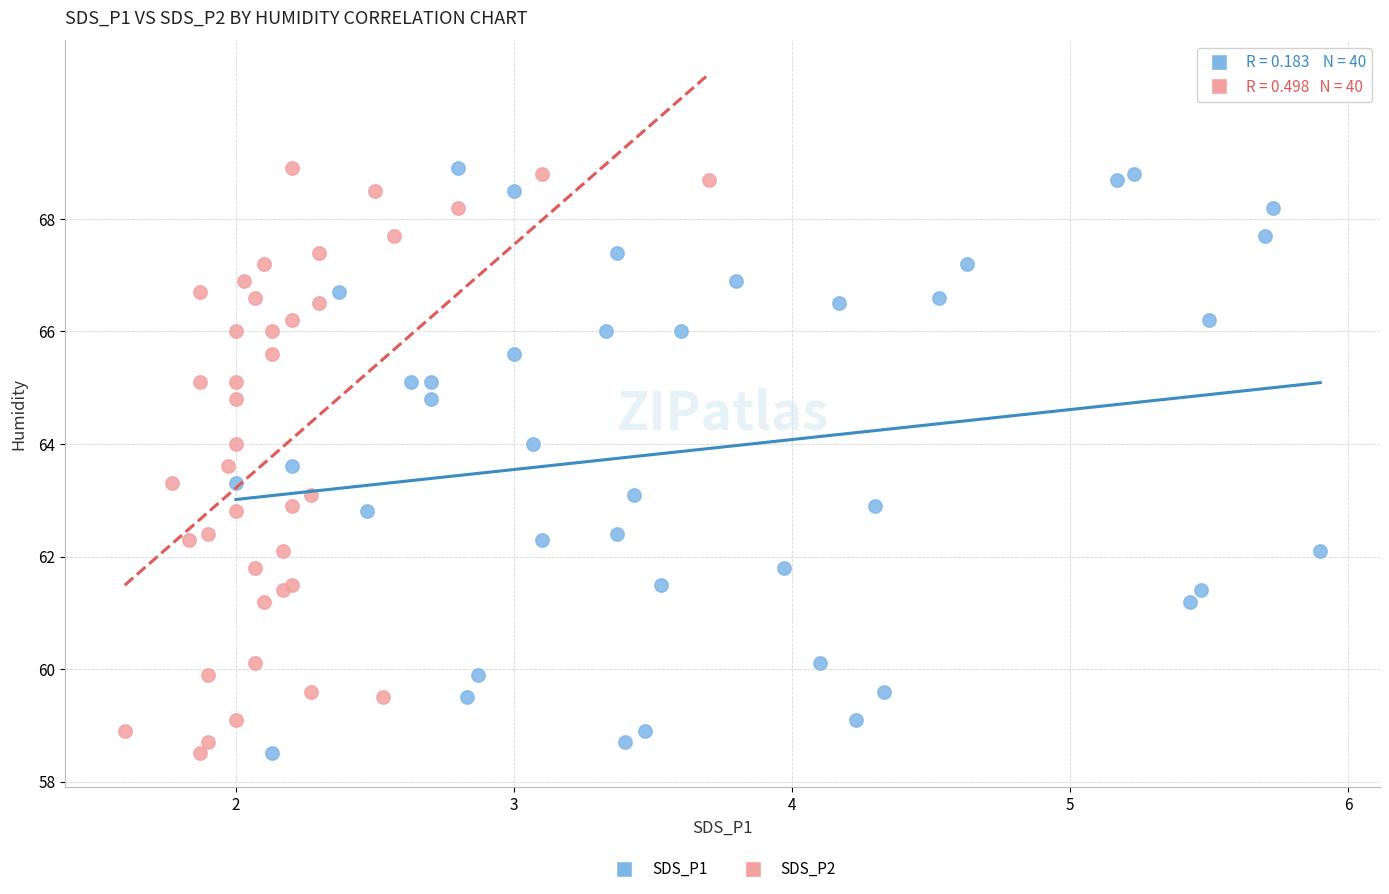

What are all the series names shown in the legend?

SDS_P1, SDS_P2